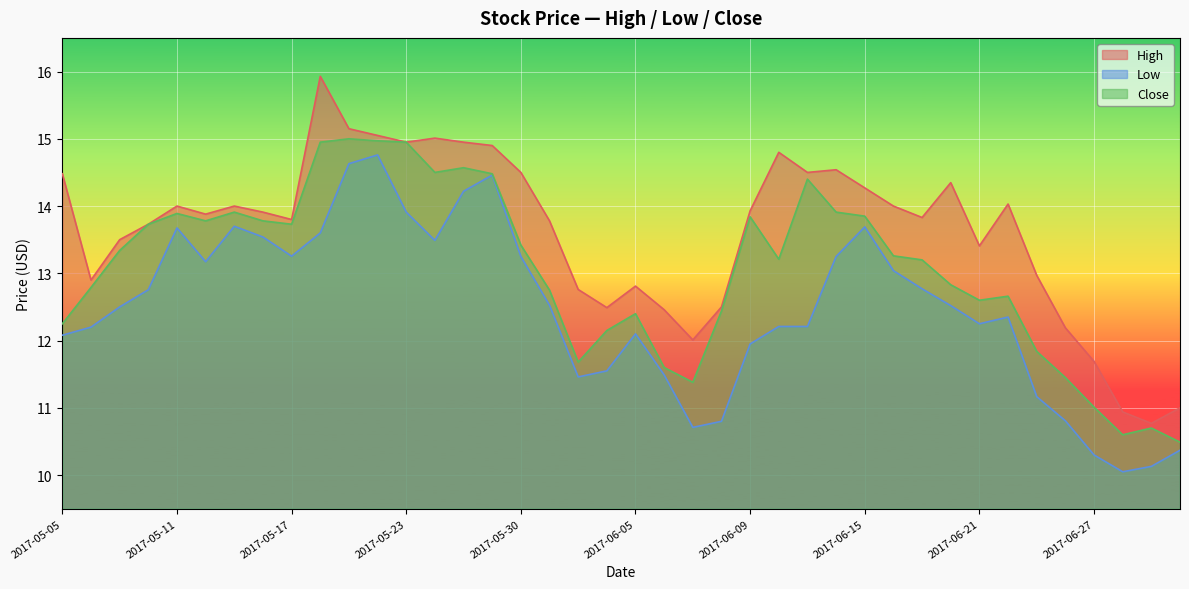

True or false: High and Close cross at least once.

False